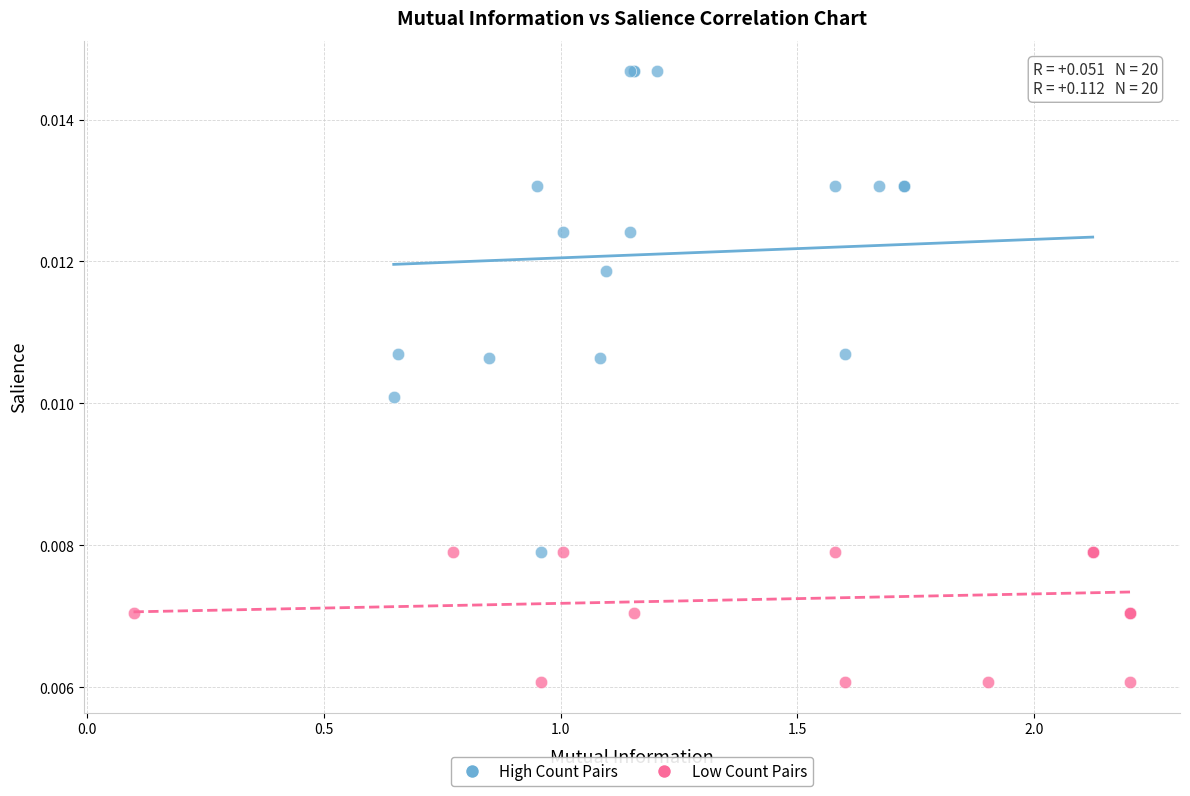

Which series has the widest spread of Y values?

High Count Pairs